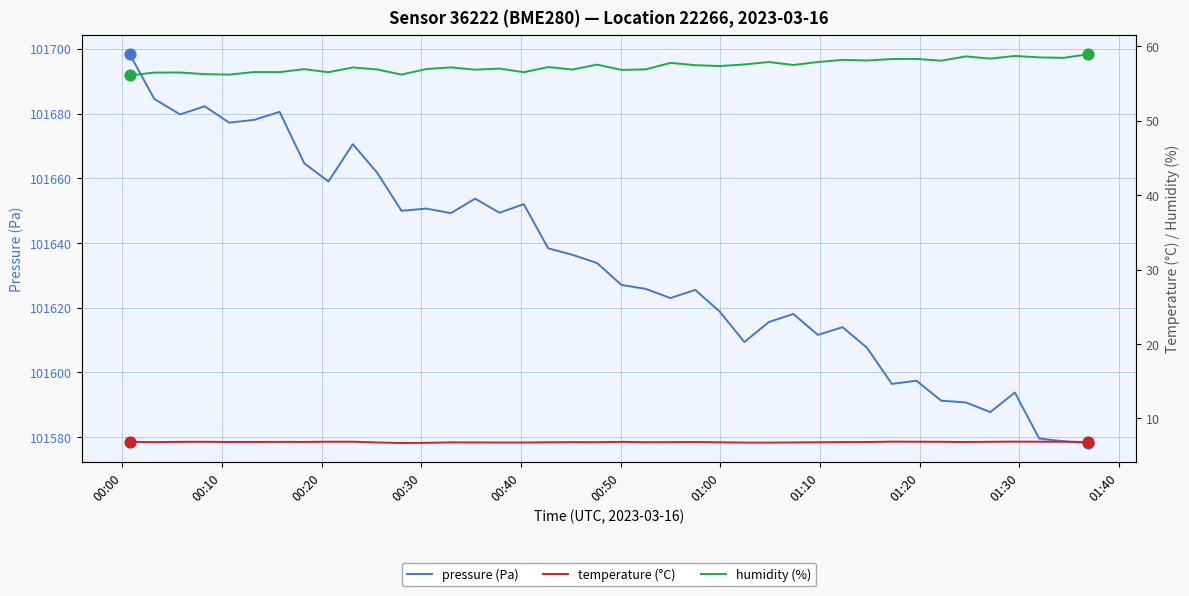

What is the minimum value for pressure (Pa)?

101578.2